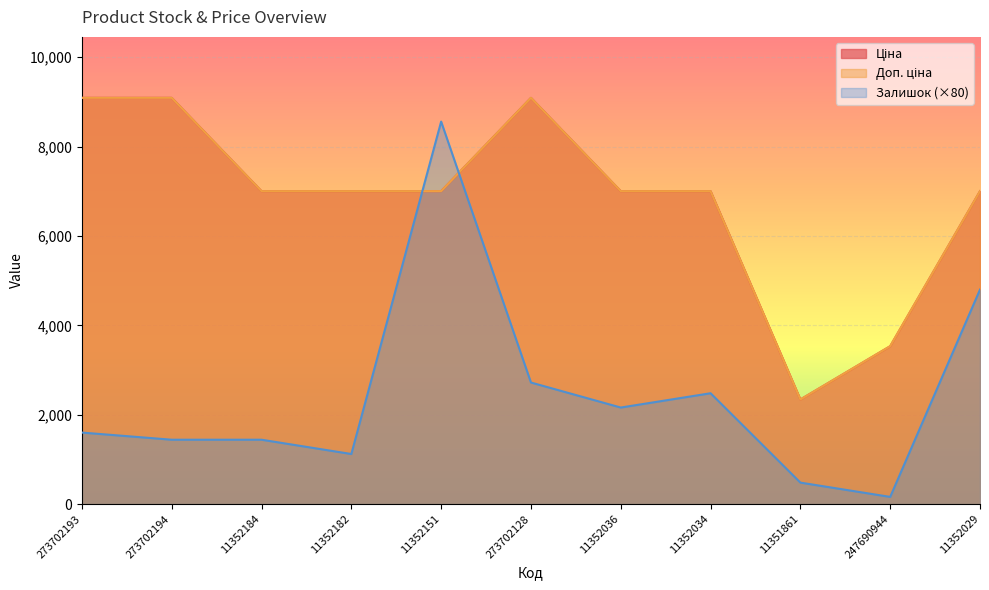

What is the label of the 6th point from the right?

273702128